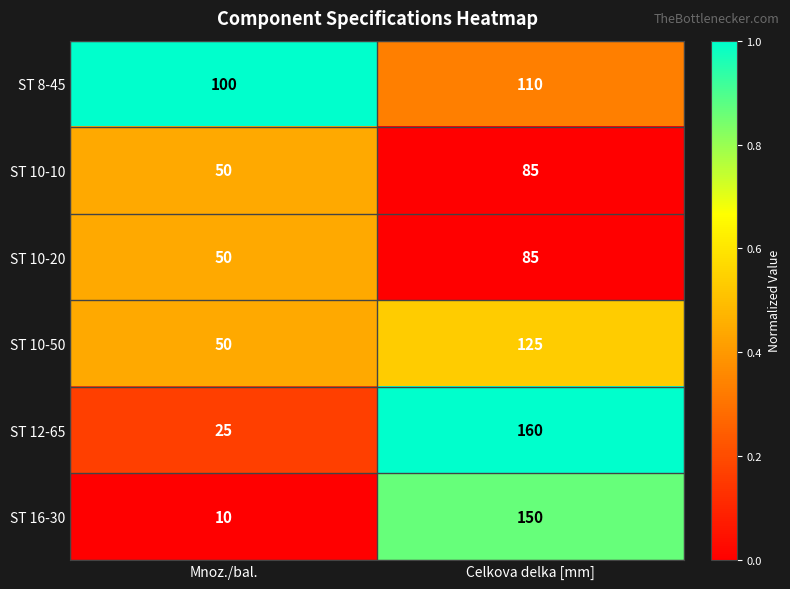

The value of ST 12-65 at Celkova delka [mm] is 160. True or false?

True